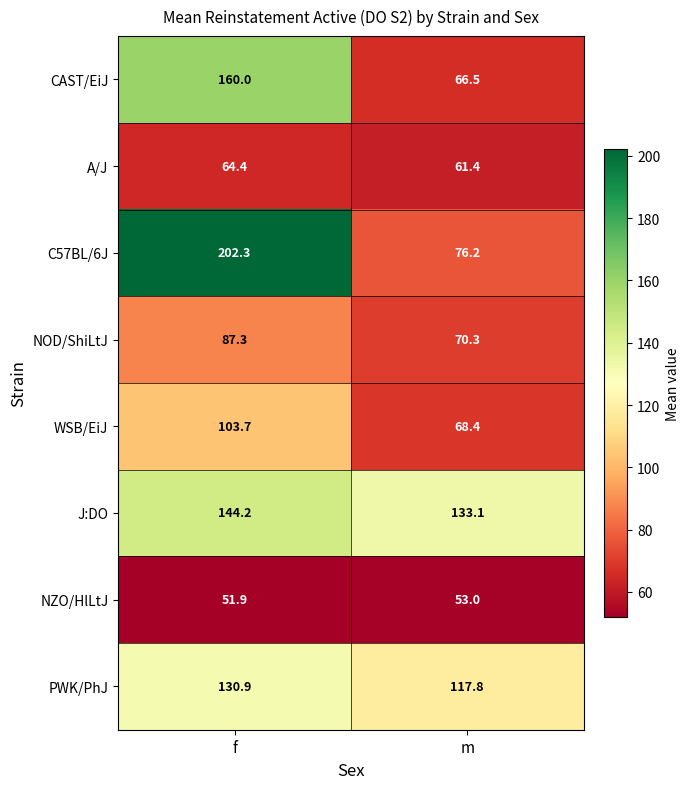

Which category has the highest value across all series?

f